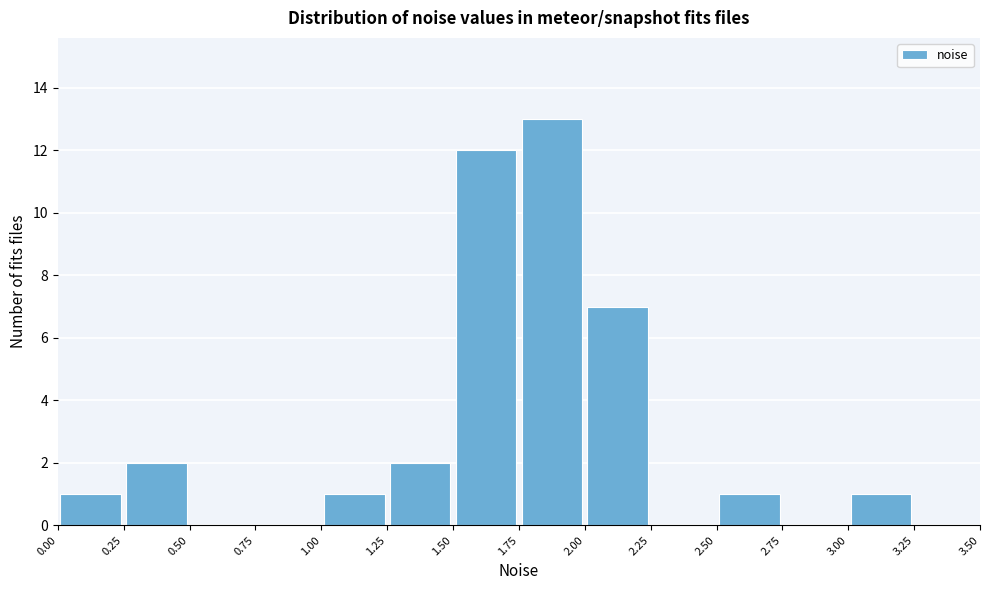

Reading left to right, list every bar in this chart as the range it spans on the x-axis followed by its height. The values are not printed on the chart, so give them approximately, as read against the axis.

0.00 to 0.25: 1
0.25 to 0.50: 2
0.50 to 0.75: 0
0.75 to 1.00: 0
1.00 to 1.25: 1
1.25 to 1.50: 2
1.50 to 1.75: 12
1.75 to 2.00: 13
2.00 to 2.25: 7
2.25 to 2.50: 0
2.50 to 2.75: 1
2.75 to 3.00: 0
3.00 to 3.25: 1
3.25 to 3.50: 0